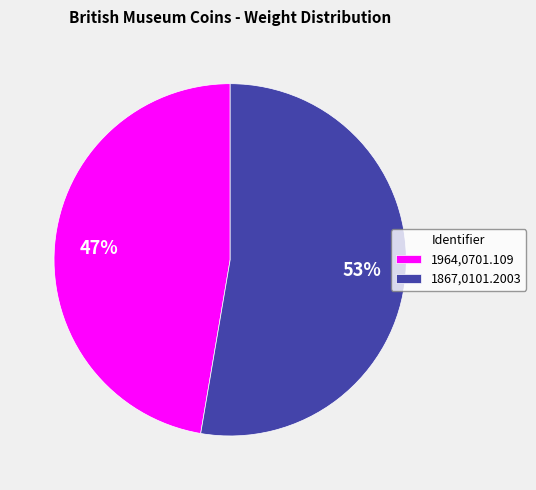

How many slices are in this pie chart?

2